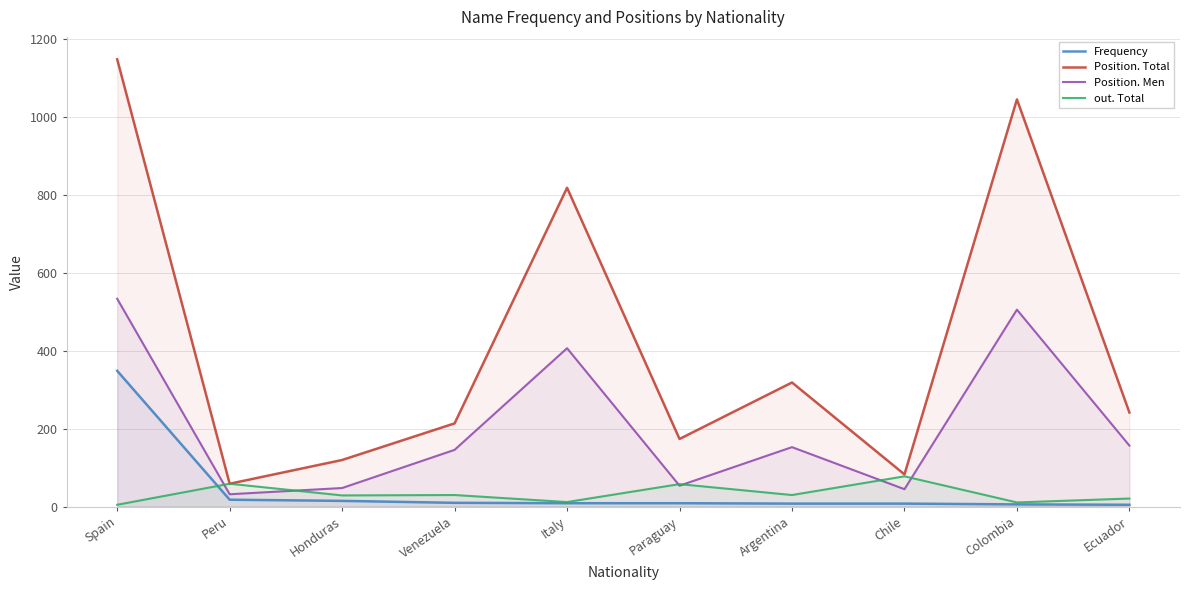

Reading left to right, list all the values displayed in this chart.

Frequency: Spain=349	Peru=18	Honduras=15	Venezuela=10	Italy=9	Paraguay=9	Argentina=8	Chile=8	Colombia=6	Ecuador=5
Position. Total: Spain=1149	Peru=59	Honduras=120	Venezuela=214	Italy=819	Paraguay=174	Argentina=319	Chile=83	Colombia=1046	Ecuador=242
Position. Men: Spain=534	Peru=32	Honduras=48	Venezuela=146	Italy=407	Paraguay=54	Argentina=153	Chile=45	Colombia=506	Ecuador=157
out. Total: Spain=5	Peru=59	Honduras=29	Venezuela=30	Italy=12	Paraguay=58	Argentina=30	Chile=78	Colombia=11	Ecuador=21